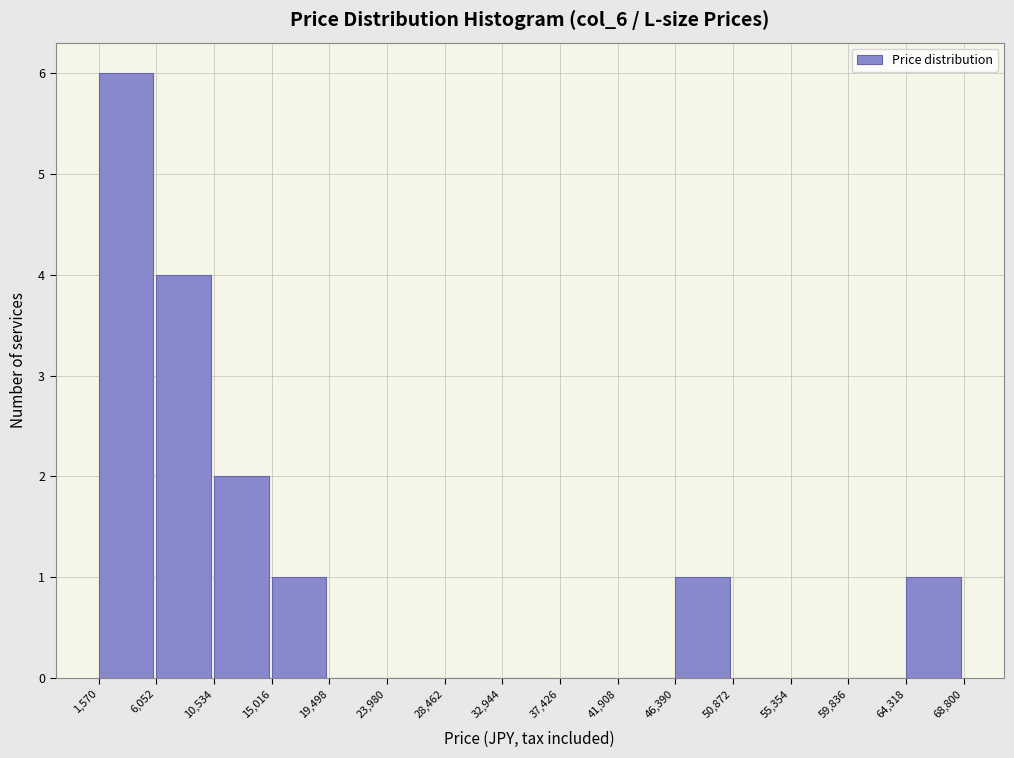

What is the height of the bar covering 1,570 to 6,052 on the x-axis? The values are not printed on the chart, so give them approximately, as read against the axis.

6